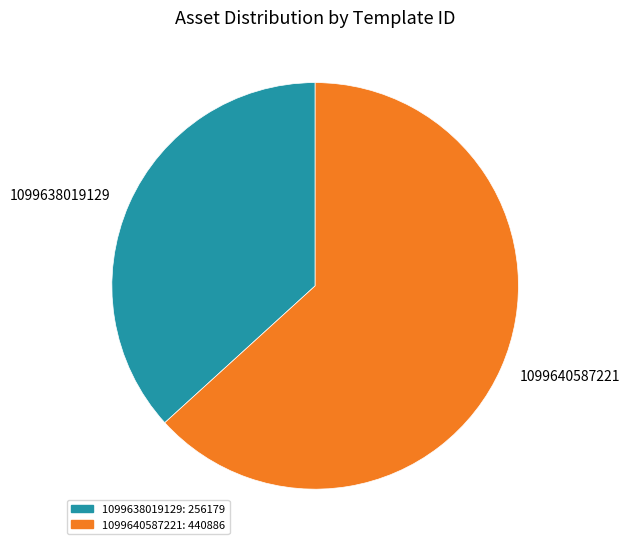

Is 1099638019129 the majority of the pie?

No